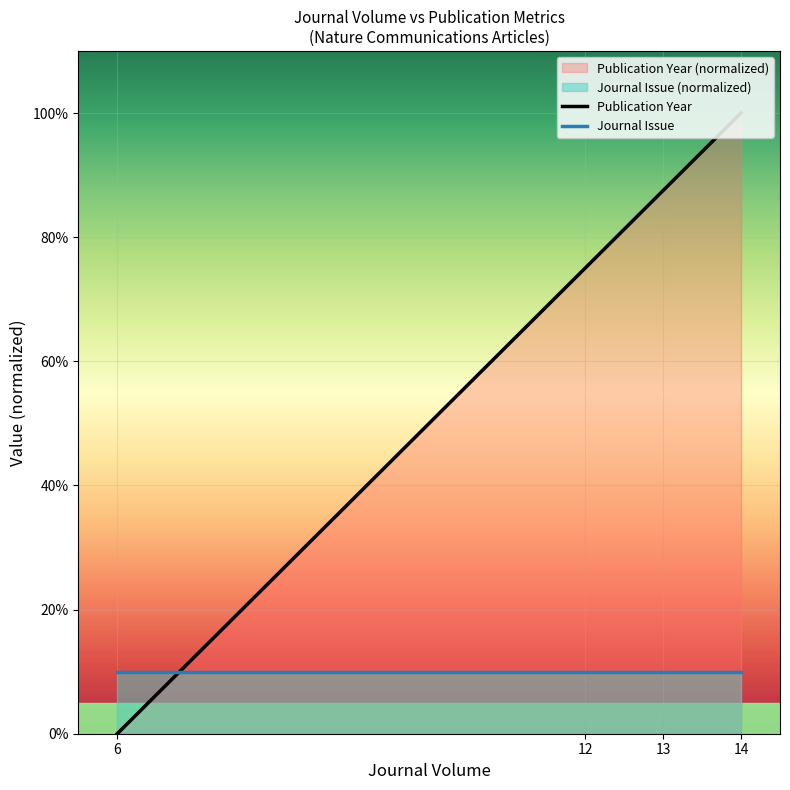

Between 12 and 14, which is larger?

14